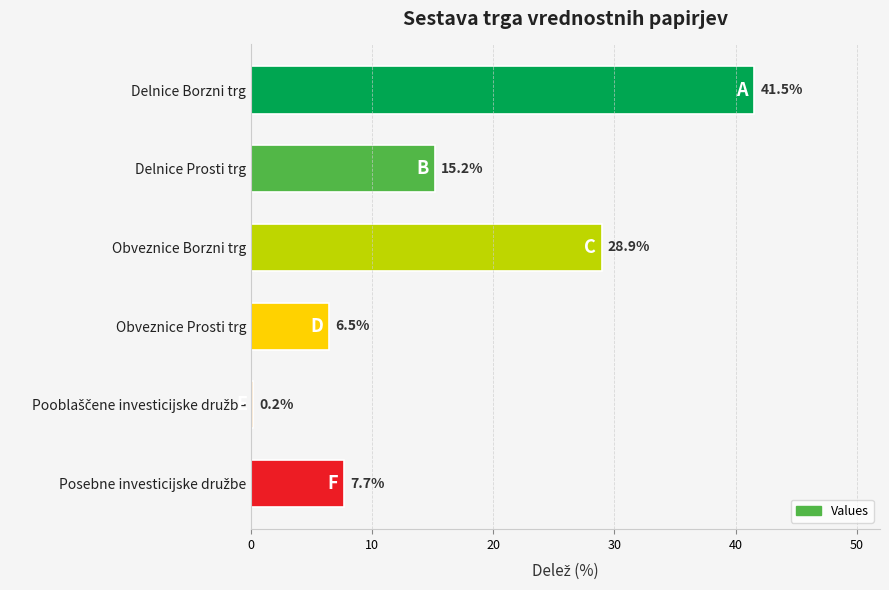

At which category does the chart reach its peak across all series?

Delnice Borzni trg